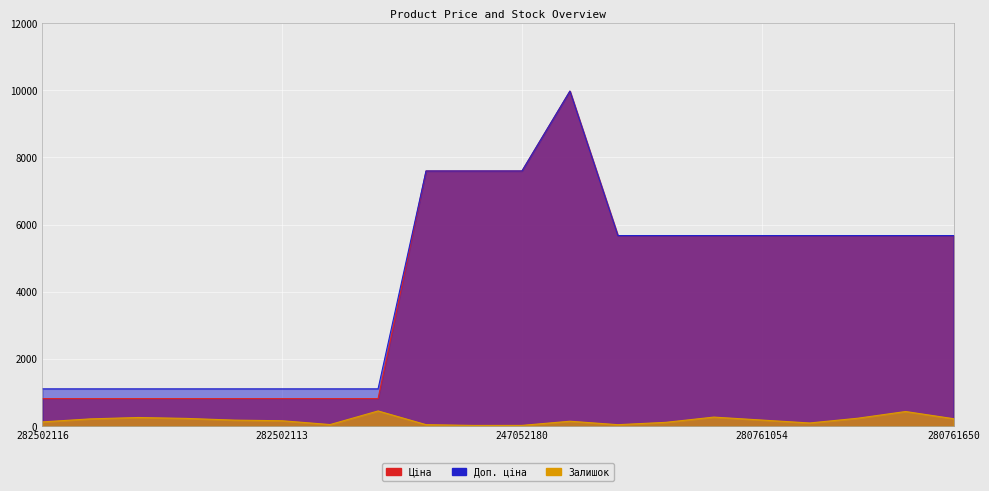

What is the difference between the highest and lowest values at 282502115?

880.2